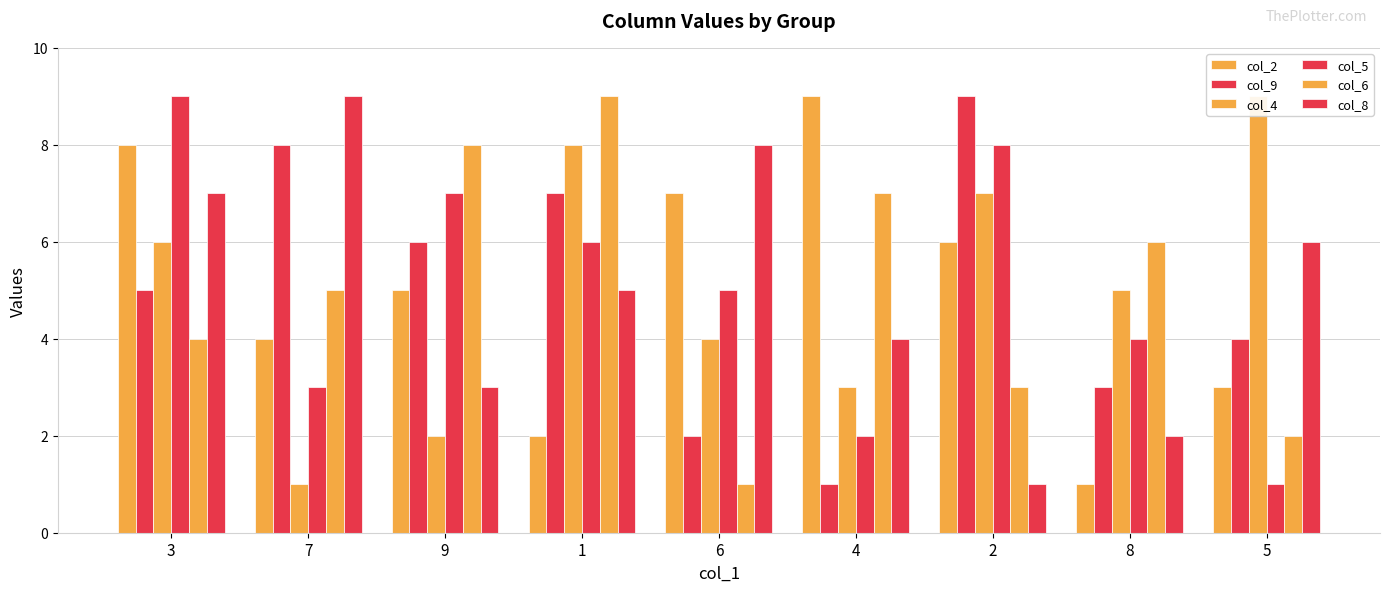

At 7, list the series in order from smallest to largest.

col_4, col_5, col_2, col_6, col_9, col_8